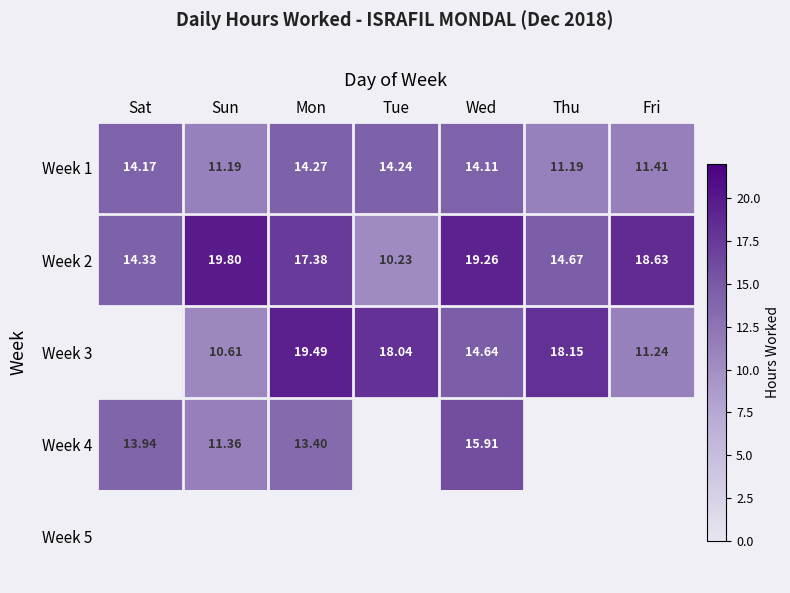

What is the difference between the maximum and minimum values in the Week 2 series?

9.6